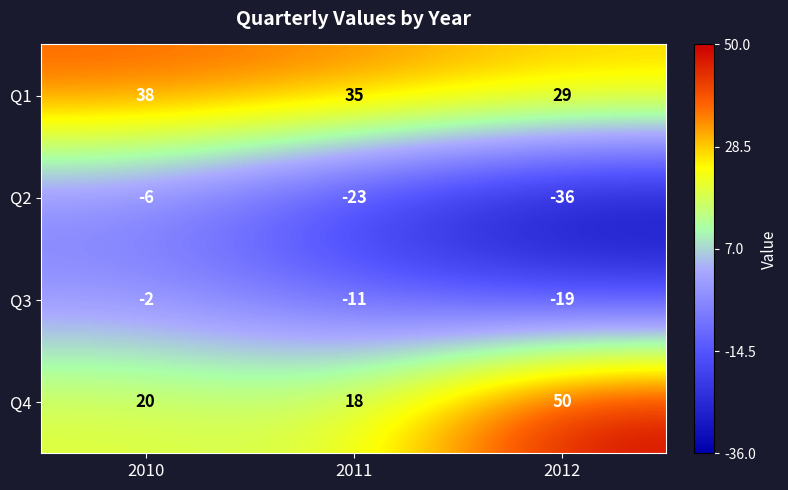

Rank the series at 2011 from lowest to highest value.

Q2, Q3, Q4, Q1